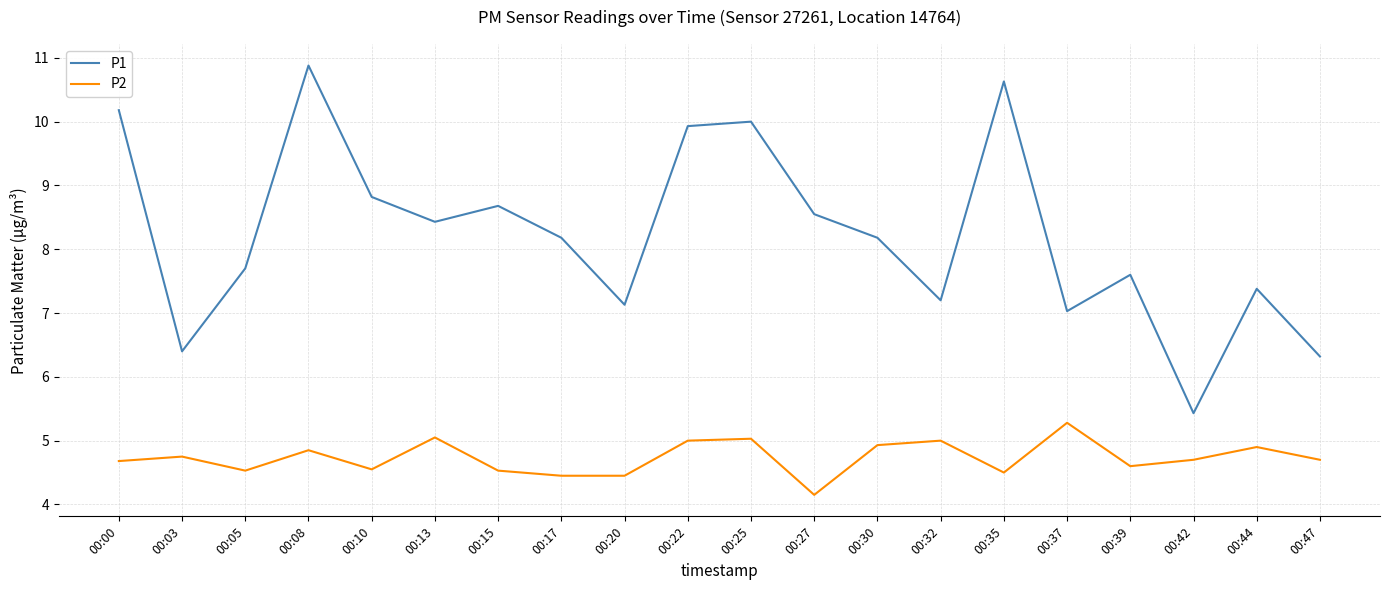

What is the greatest value displayed?

10.9